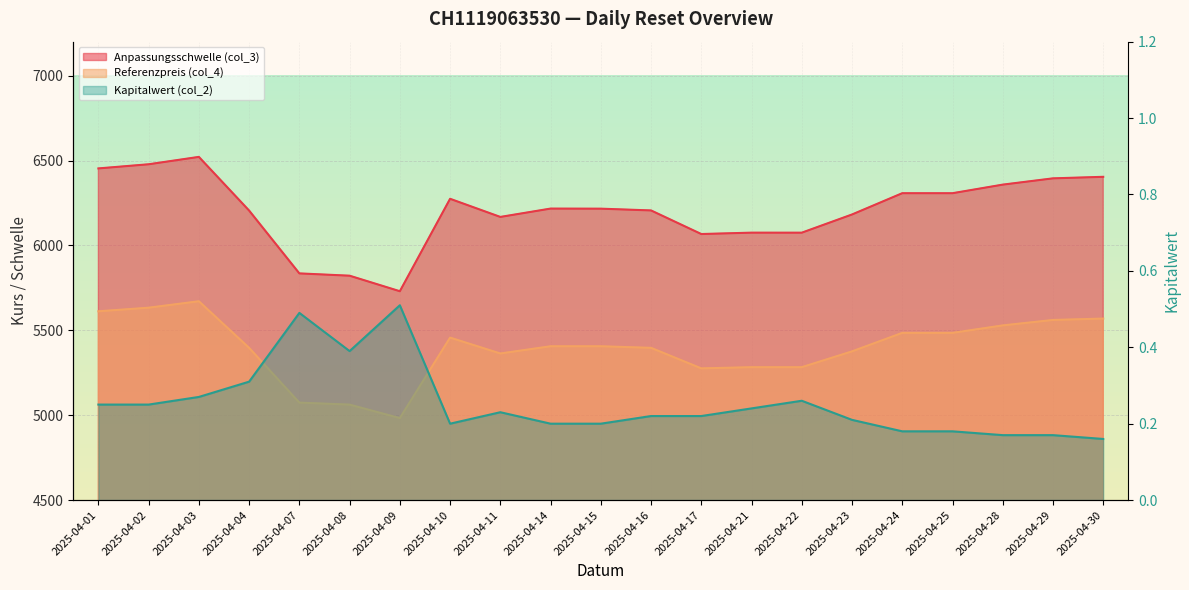

What is the difference between the highest and lowest values at 2025-04-15?

6216.2